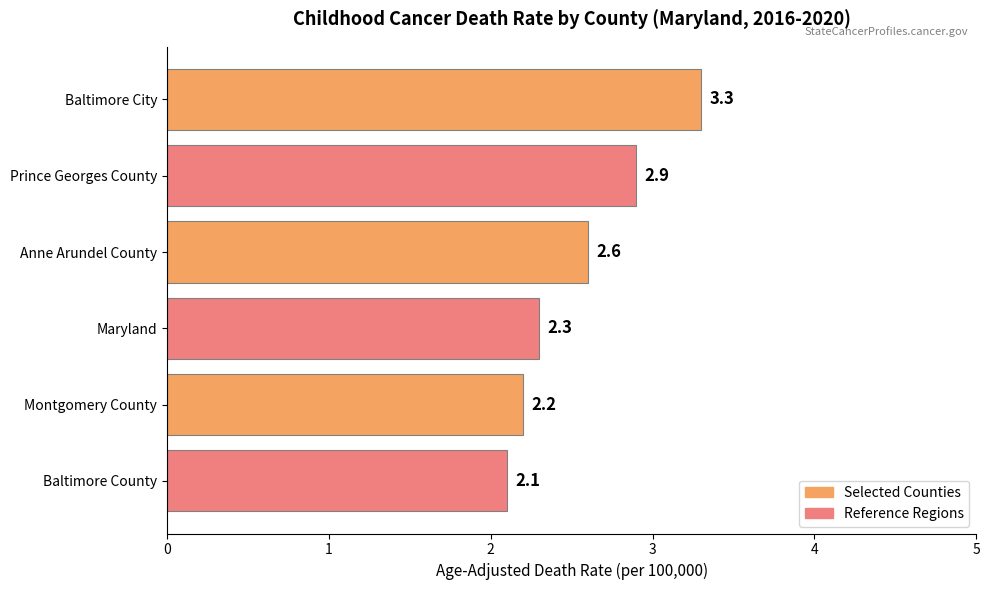

At which label is the value closest to 2?

Baltimore County